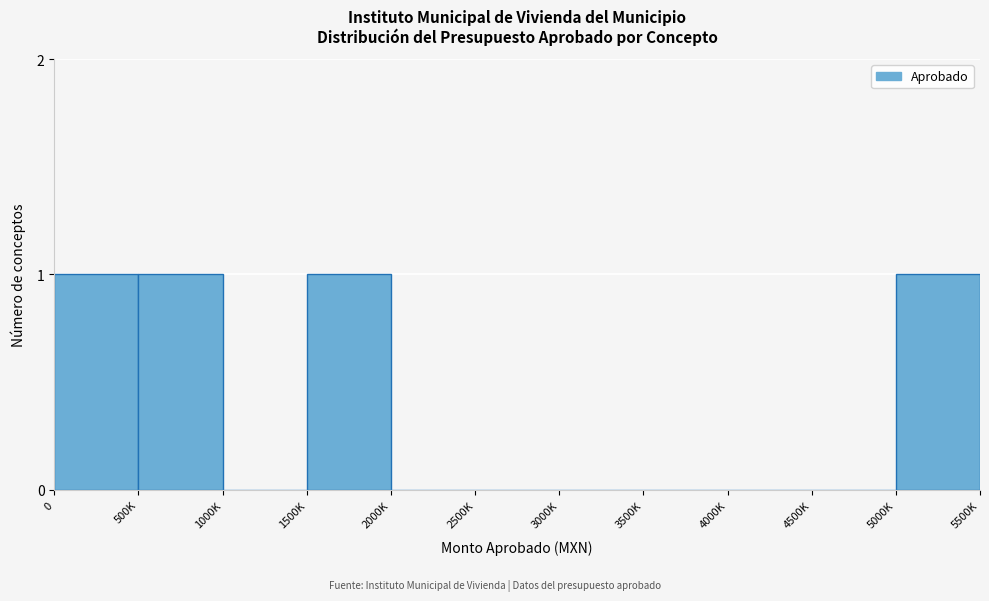

Reading left to right, list all the values displayed in this chart.

0=1	500K=1	1000K=0	1500K=1	2000K=0	2500K=0	3000K=0	3500K=0	4000K=0	4500K=0	5000K=1